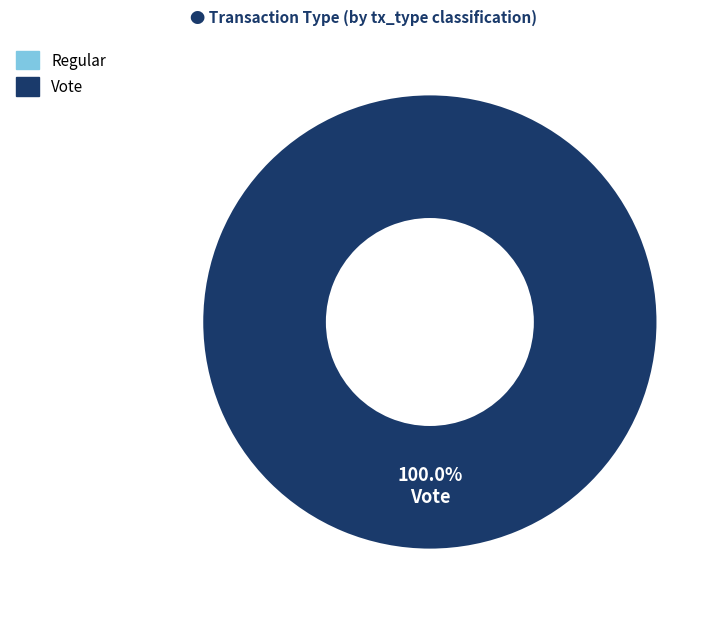

Is the sum of Vote and Regular greater than half?

Yes